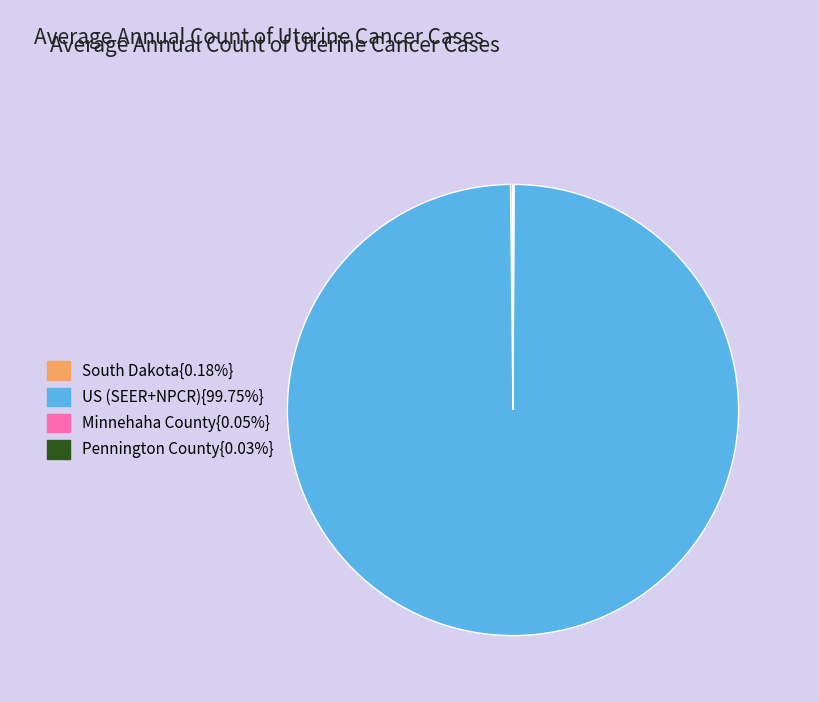

Does any single category account for the majority?

Yes